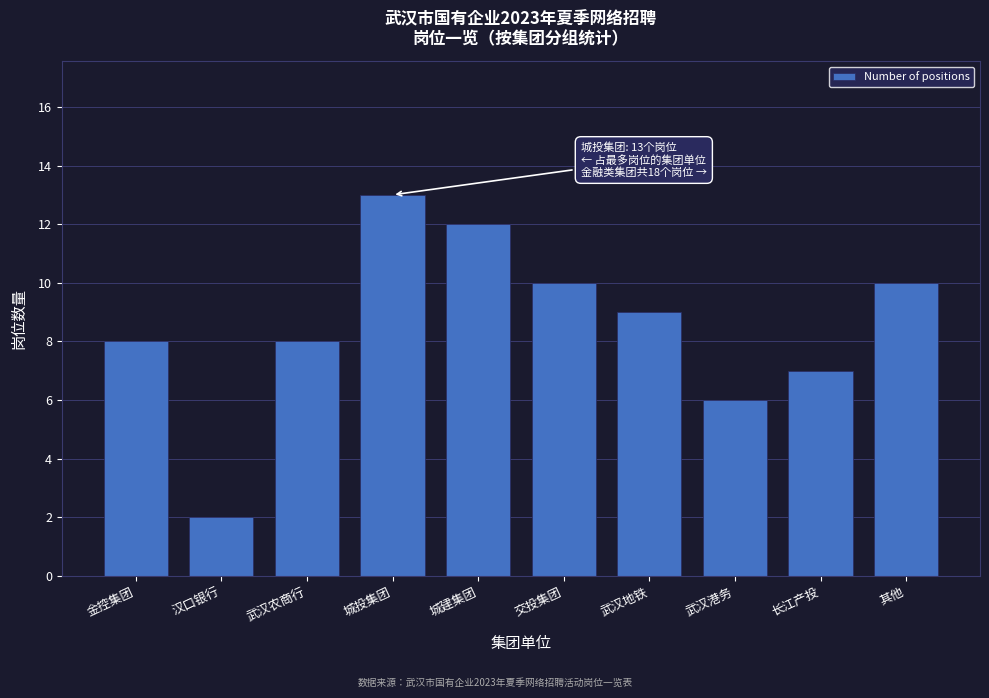

Reading left to right, list all the values displayed in this chart.

8	2	8	13	12	10	9	6	7	10